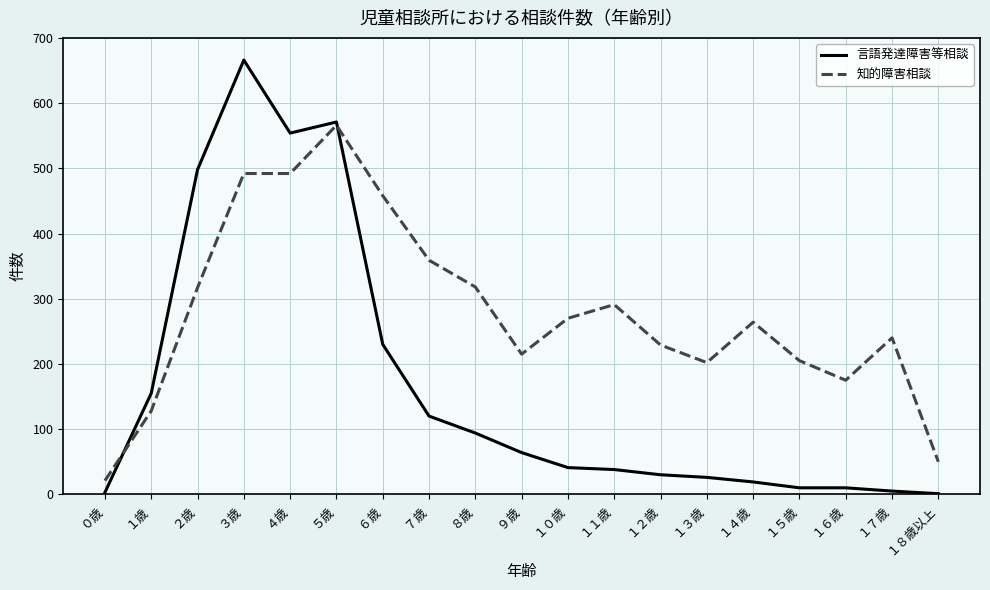

At which category is the sum across all series the highest?

３歳